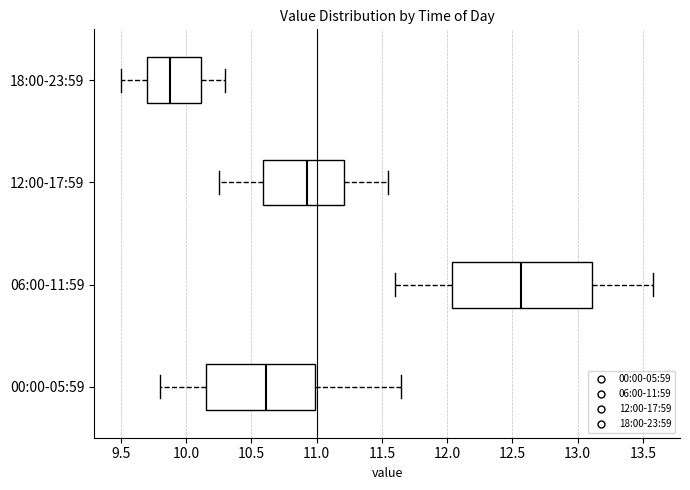

Reading bottom to top, read every box against the x-axis: the position of its median line, the range the box covers, and the ends of its whiskers. The values are not printed on the chart, so give them approximately, as read against the axis.

00:00-05:59: median 10.60, box 10.15 to 11.00, whiskers 9.80 to 11.65
06:00-11:59: median 12.55, box 12.05 to 13.10, whiskers 11.60 to 13.60
12:00-17:59: median 10.95, box 10.60 to 11.20, whiskers 10.25 to 11.55
18:00-23:59: median 9.90, box 9.70 to 10.10, whiskers 9.50 to 10.30